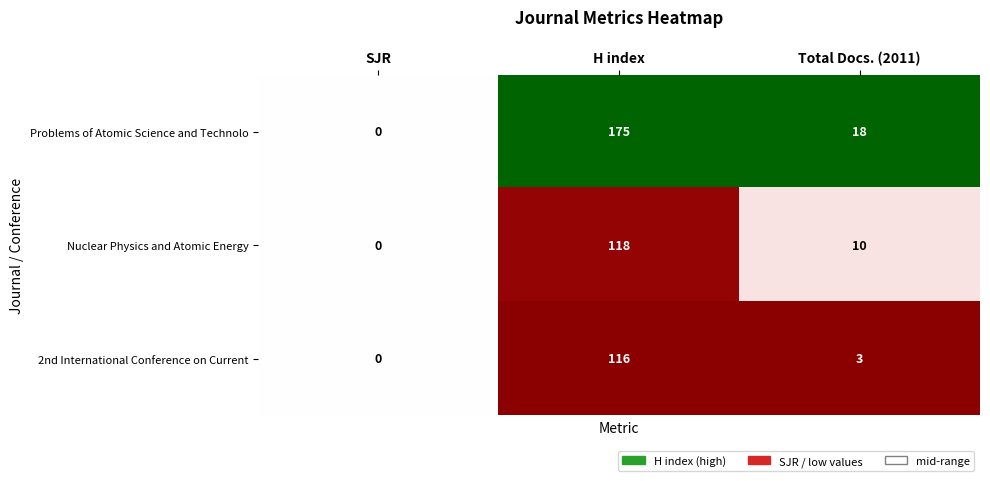

At which label does Nuclear Physics and Atomic Energy first exceed 10?

H index